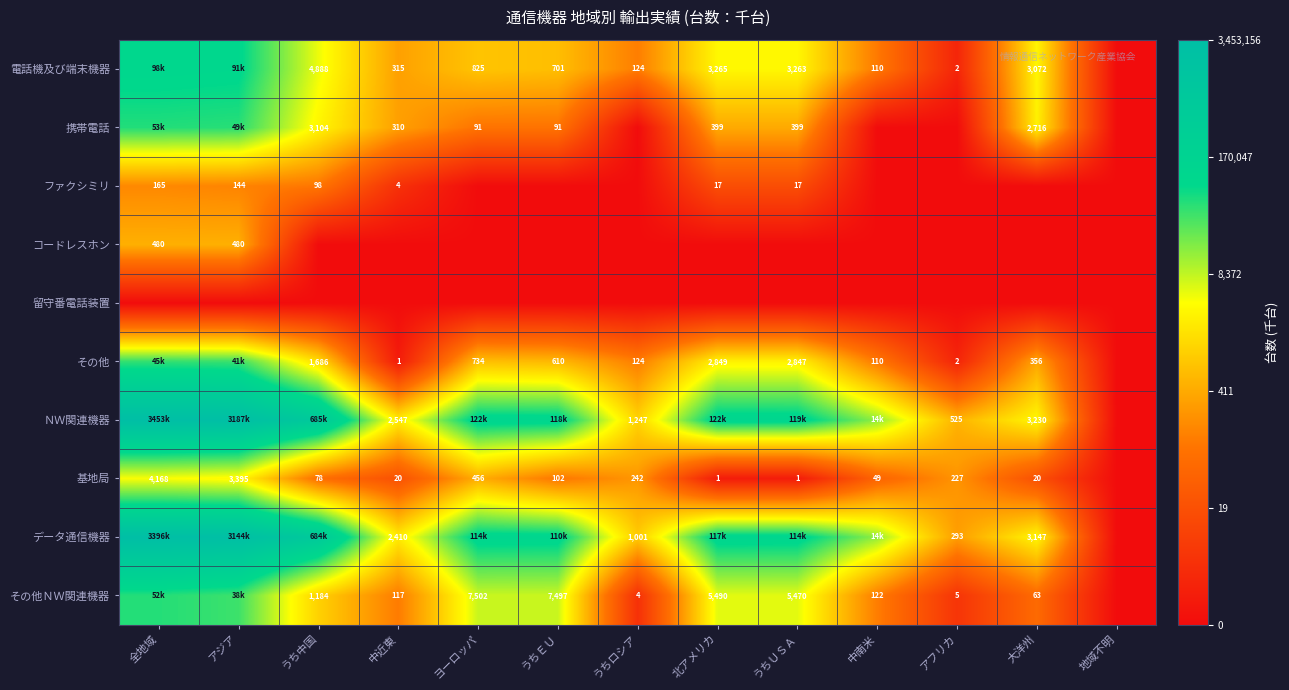

Which category has the lowest value in the 留守番電話装置 series?

全地域